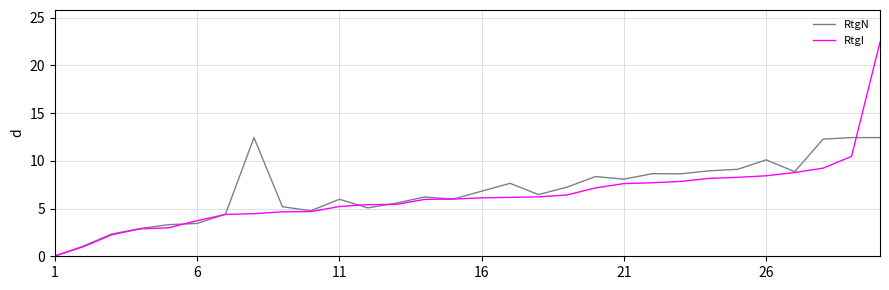

Which series has the largest range (max minus min)?

RtgI